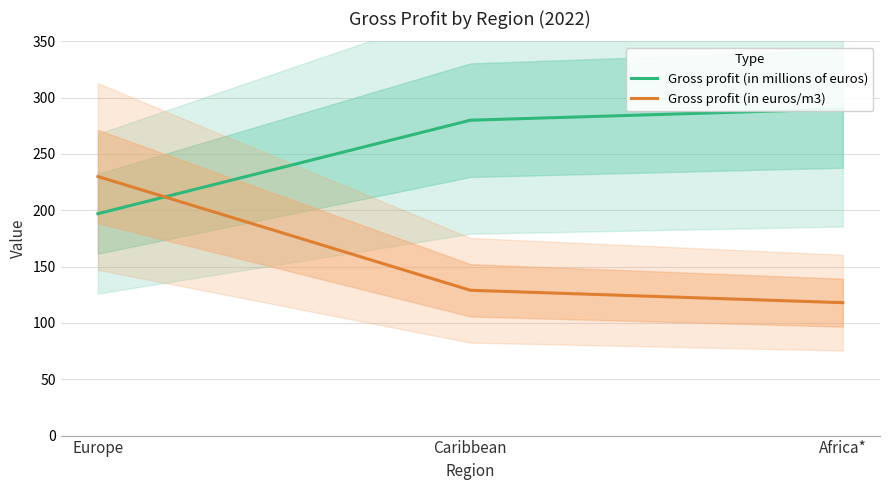

Which series has the largest total across all categories?

Gross profit (in millions of euros)